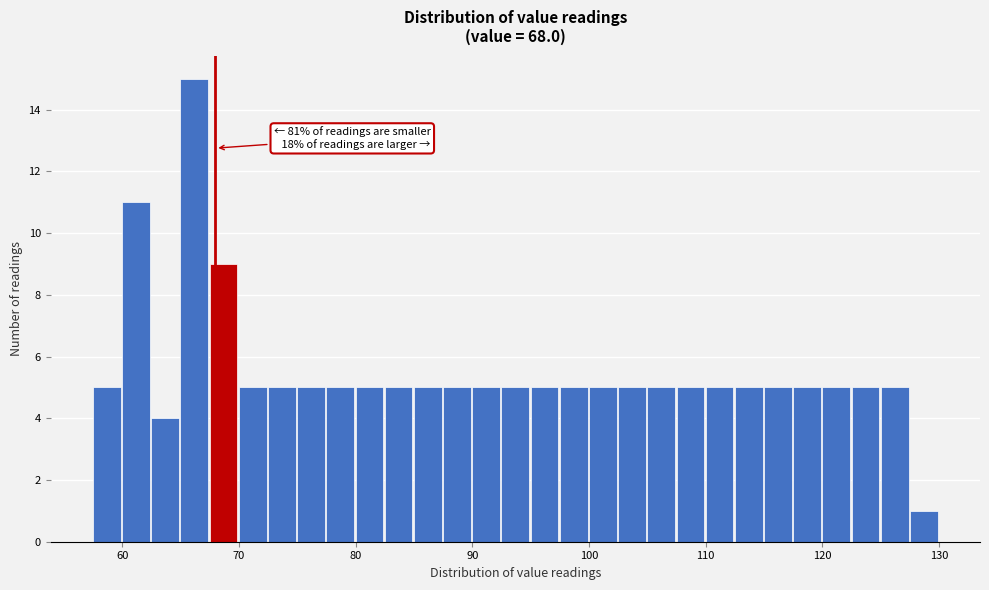

Around what value on the x-axis is the tallest bar? Give the approximate position of its centre, as read against the axis.

66